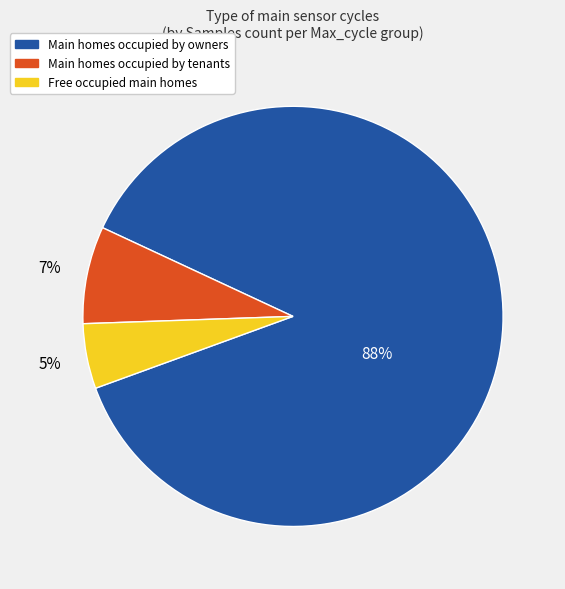

Is there a majority slice in this chart?

Yes